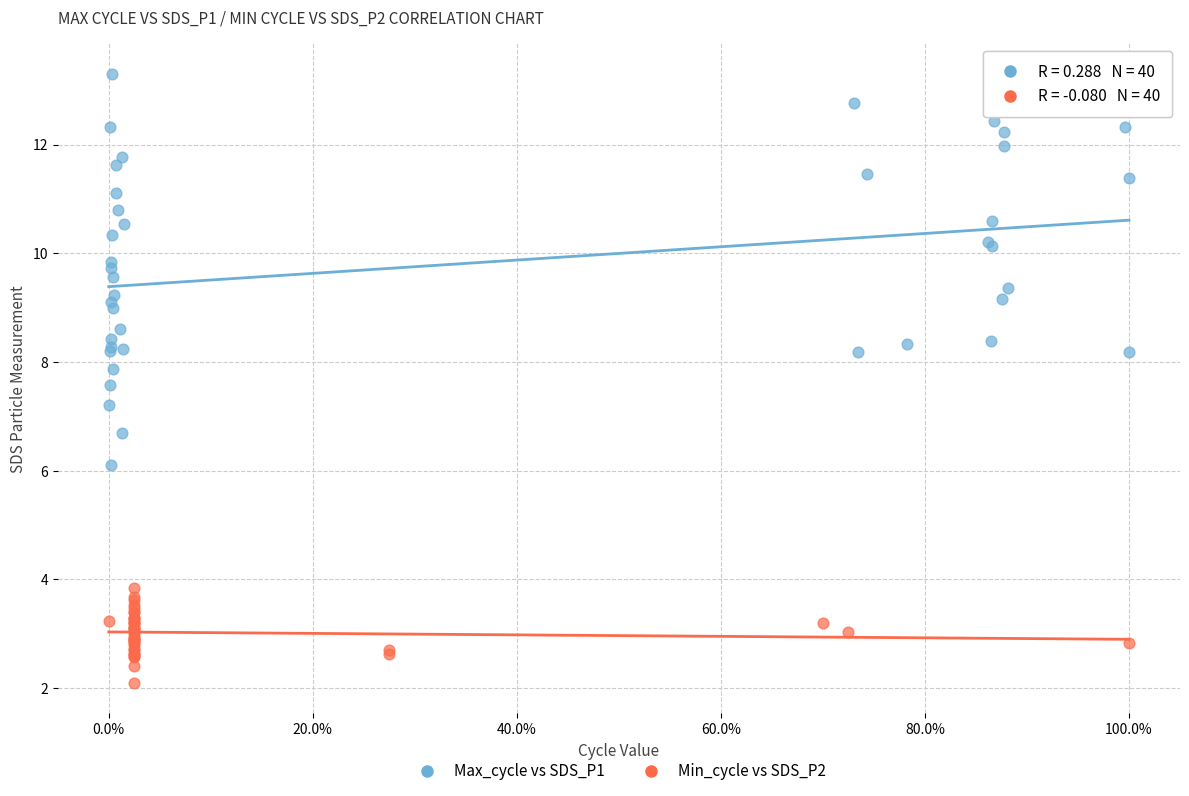

What are all the series names shown in the legend?

Max_cycle vs SDS_P1, Min_cycle vs SDS_P2